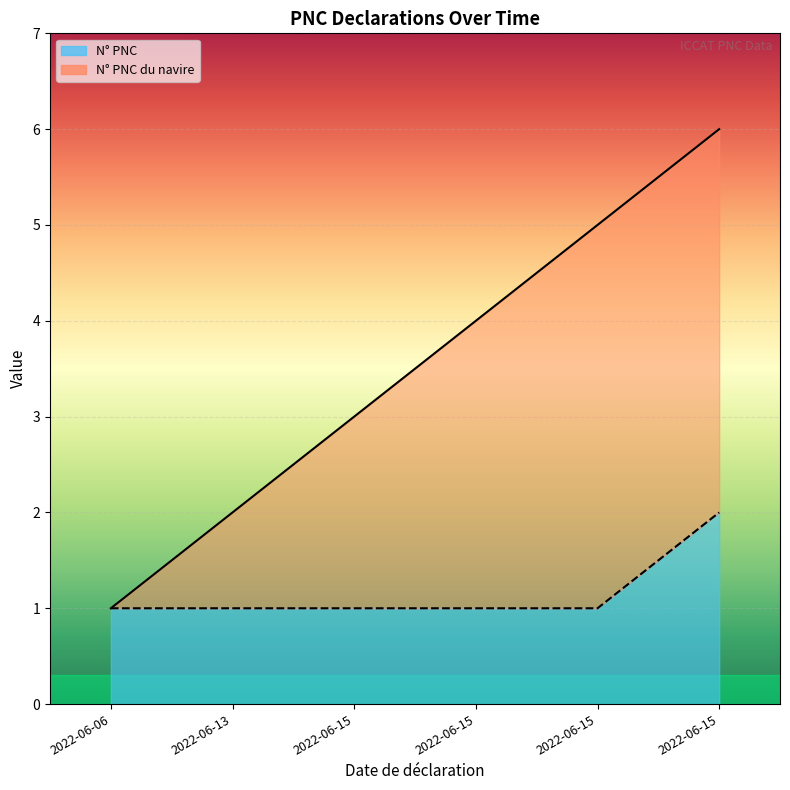

How many lines are shown in the chart?

2